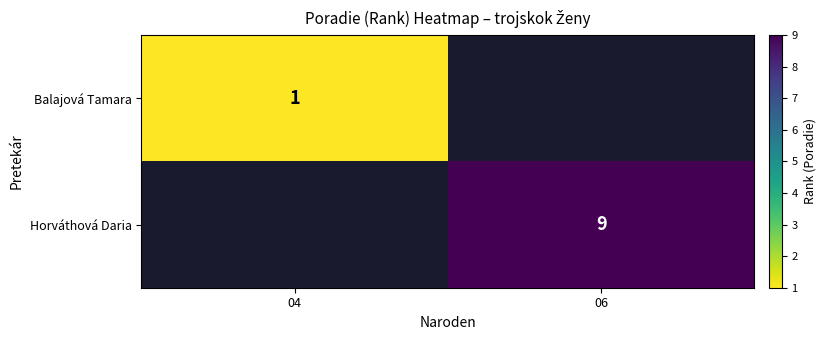

What is the maximum value shown in the chart?

9.0